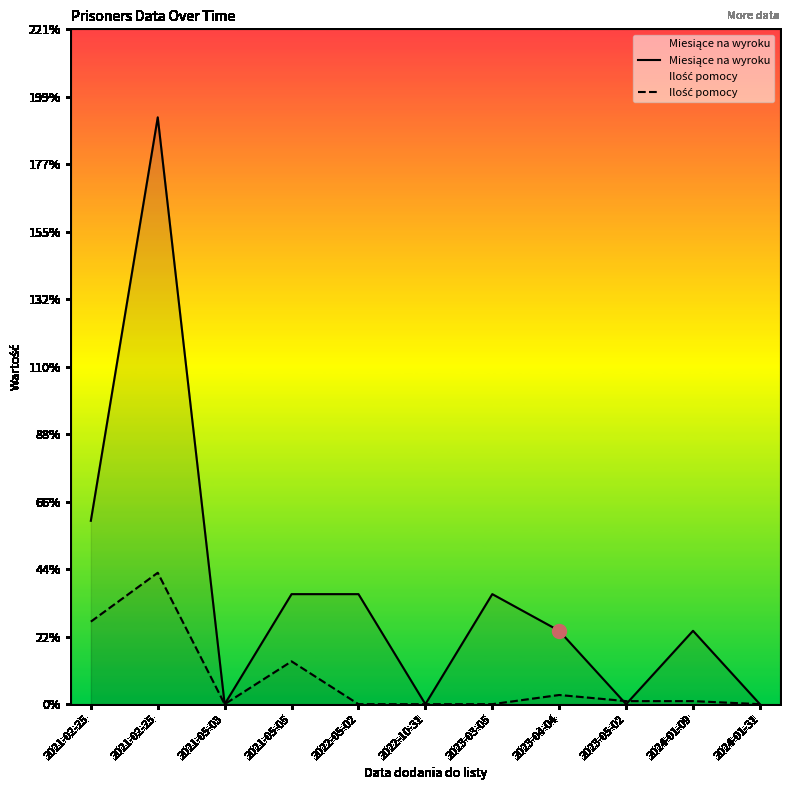

Which series ends up on top after the final intersection of Ilość pomocy and Miesiące na wyroku?

Miesiące na wyroku